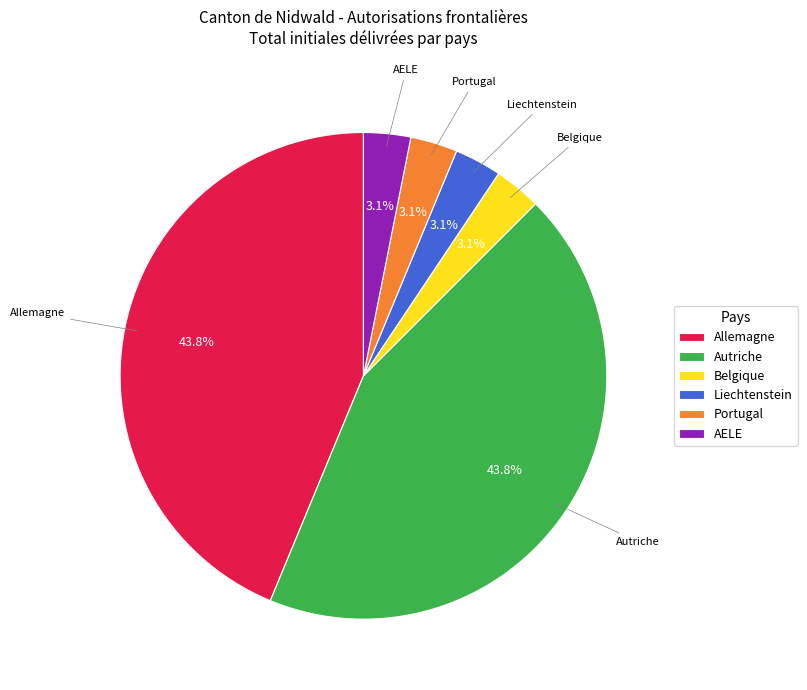

Does Autriche account for over 50% of the chart?

No